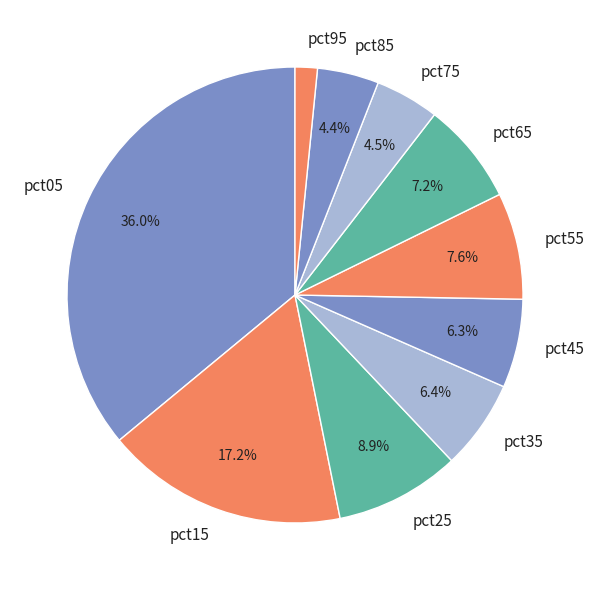

To the nearest percent, what percentage of the pie is pct85?

4%